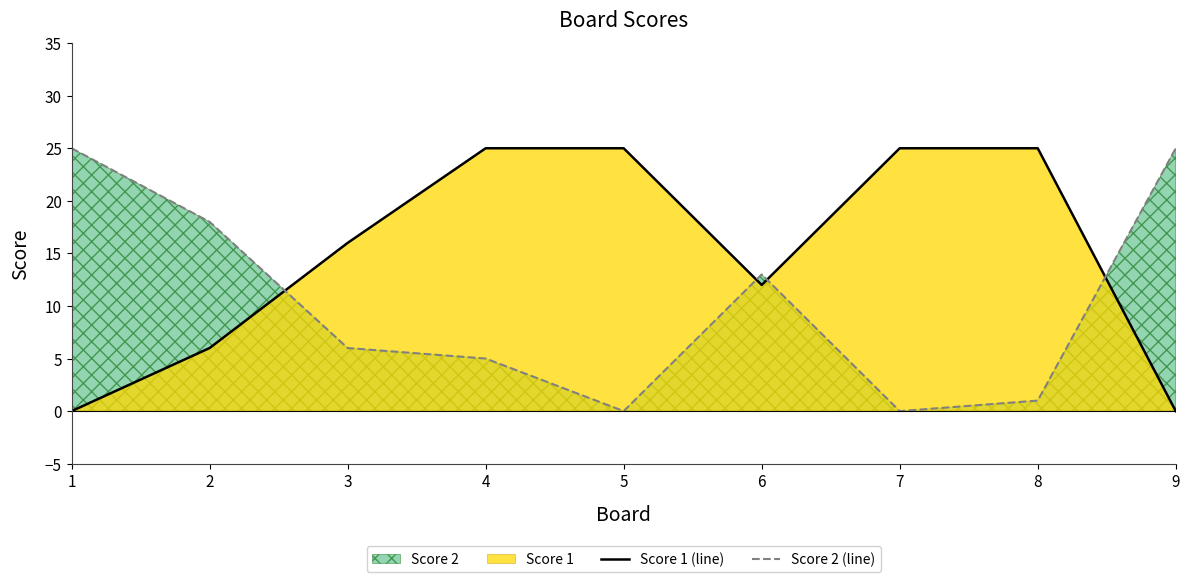

After their last crossing, which series has the higher values: Score 1 (line) or Score 2 (line)?

Score 2 (line)